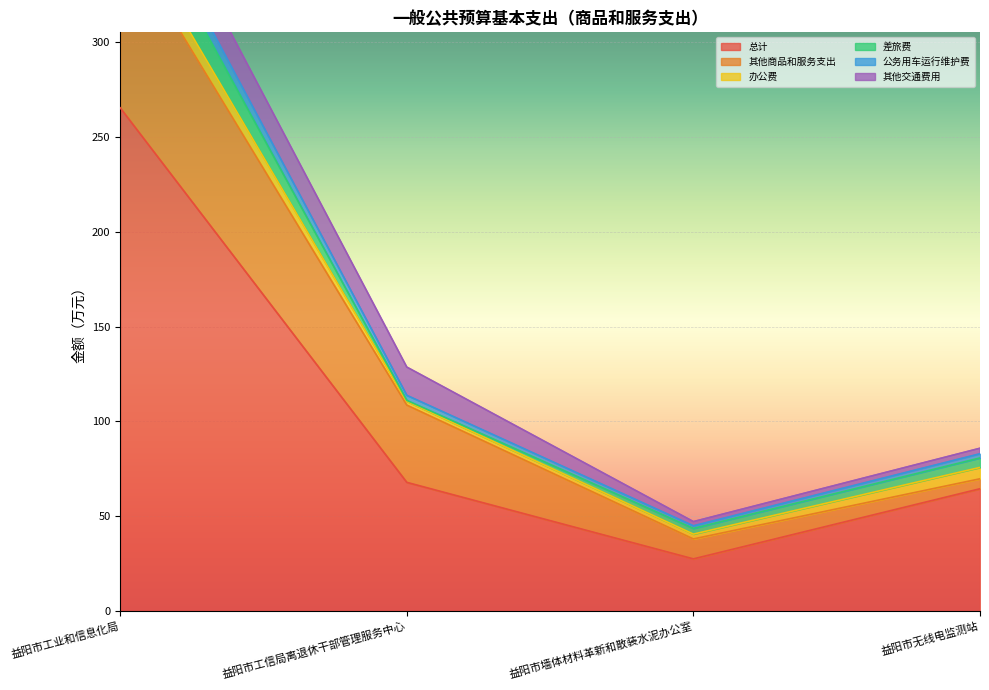

True or false: 其他商品和服务支出 and 差旅费 intersect in this chart.

False